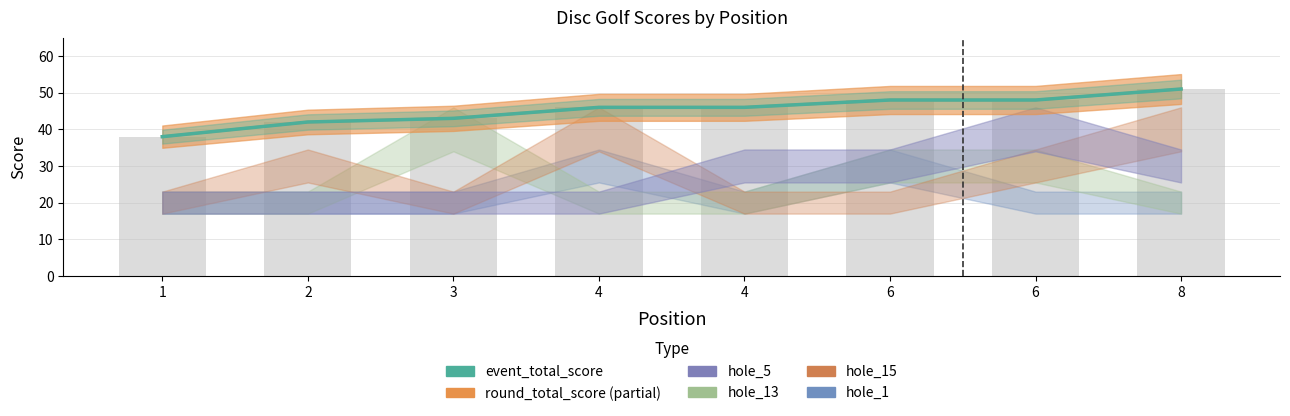

How many bars are there in total?

8